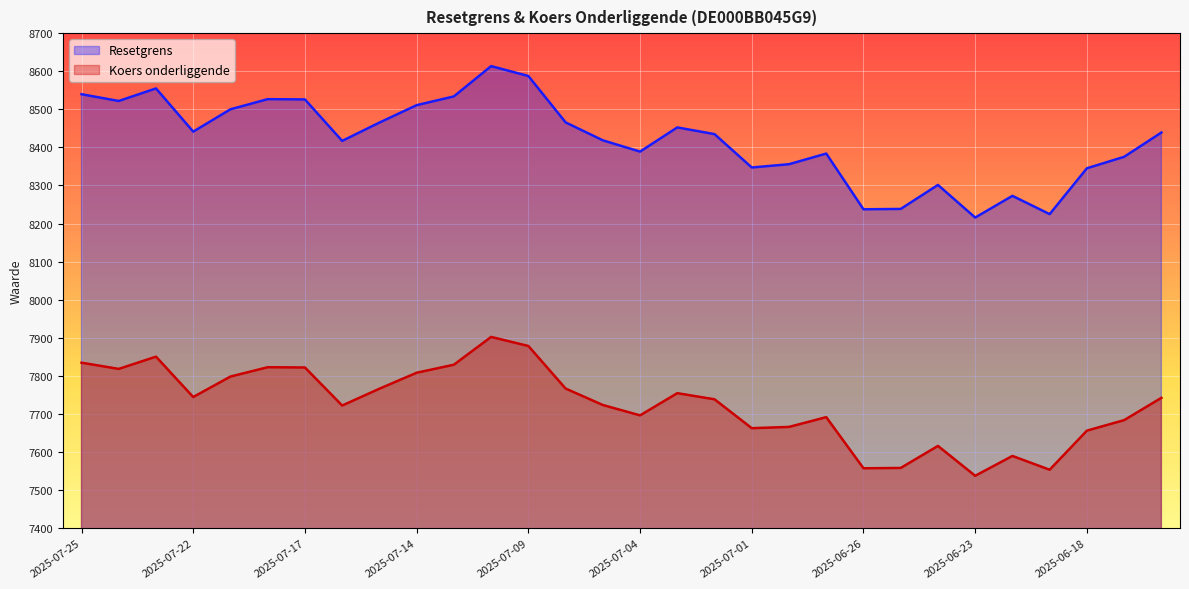

True or false: Resetgrens and Koers onderliggende cross at least once.

False